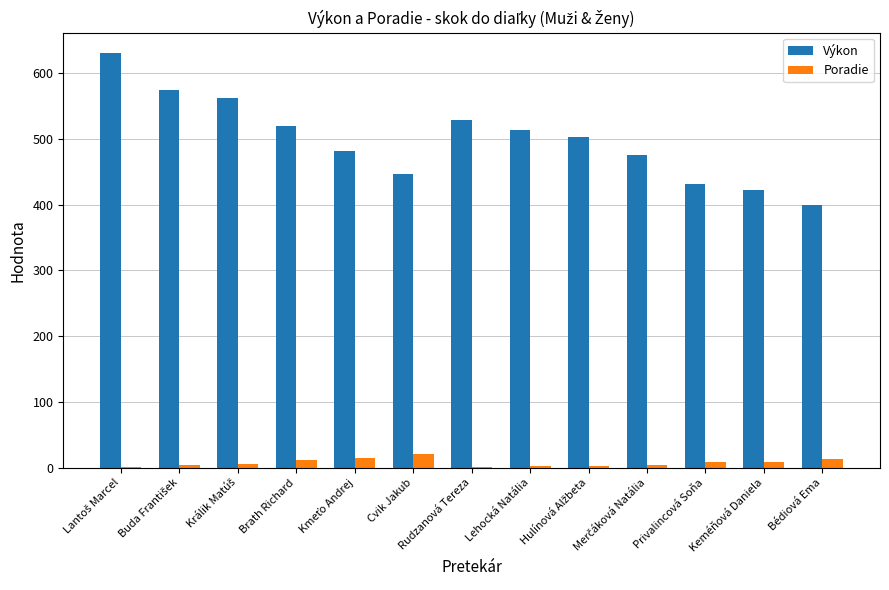

How many groups of bars are there?

13